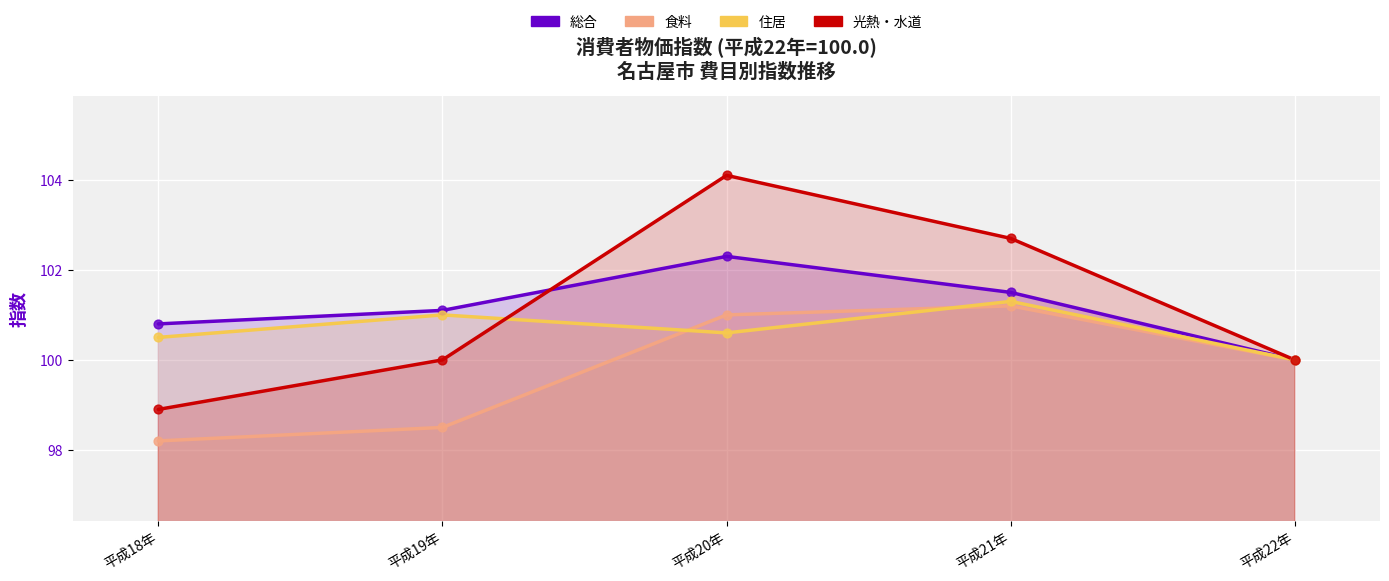

What are all the series names shown in the legend?

総合, 食料, 住居, 光熱・水道